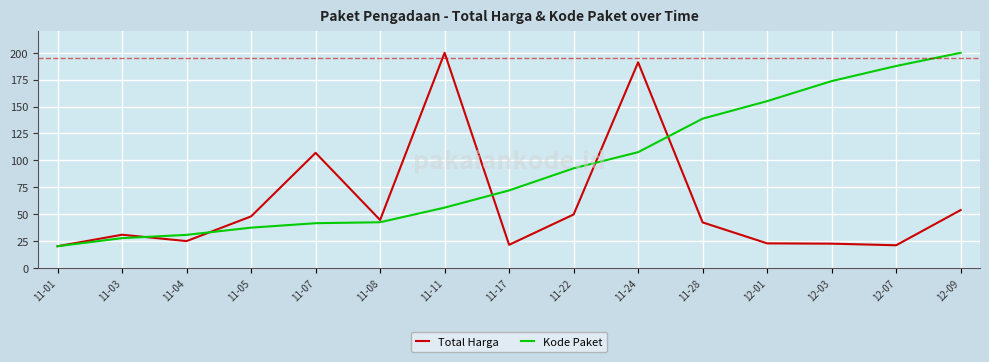

At 12-03, list the series in order from largest to smallest.

Kode Paket, Total Harga